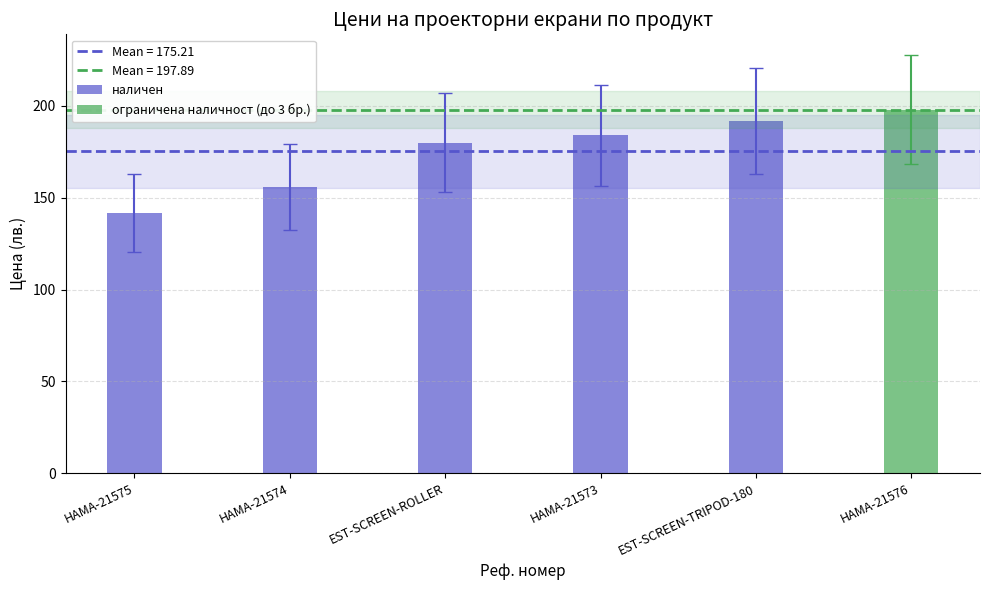

What is the label of the 5th bar from the left?

EST-SCREEN-TRIPOD-180